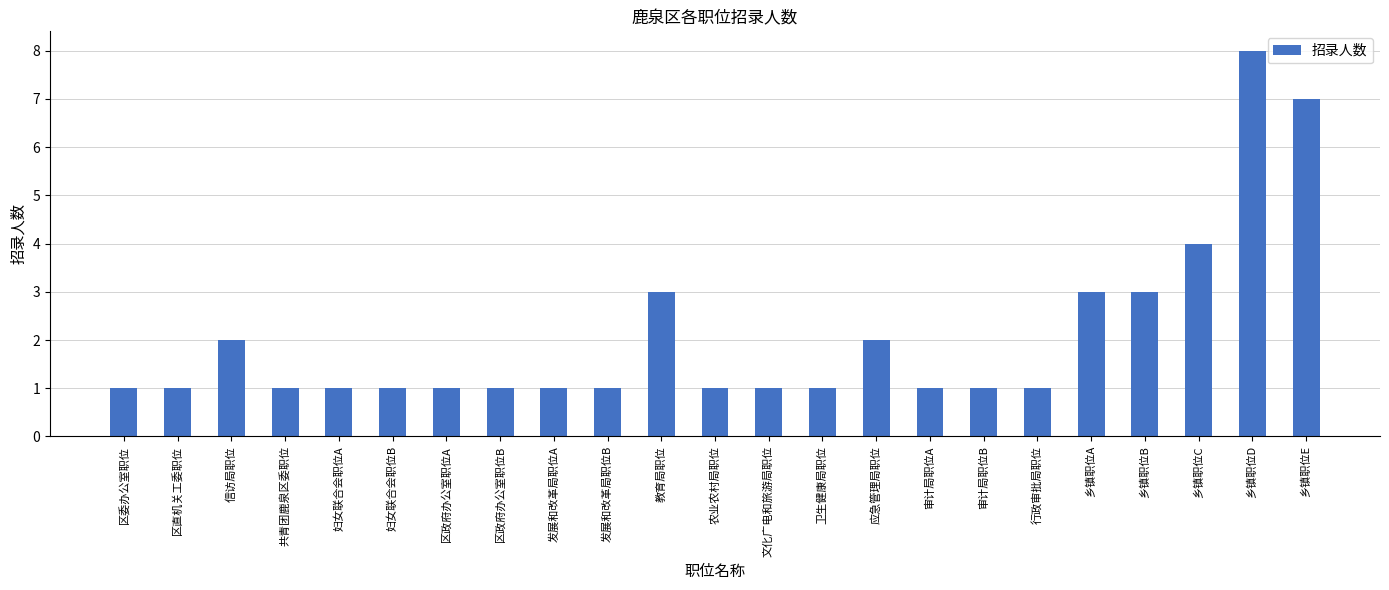

Reading right to left, what are all the values shown in this chart?

7	8	4	3	3	1	1	1	2	1	1	1	3	1	1	1	1	1	1	1	2	1	1